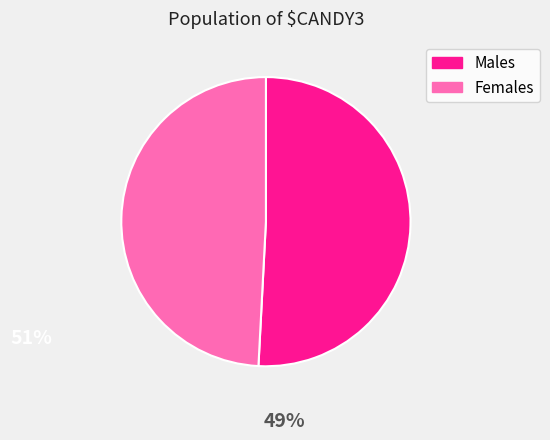

Combined, do Females and Males account for over 50%?

Yes